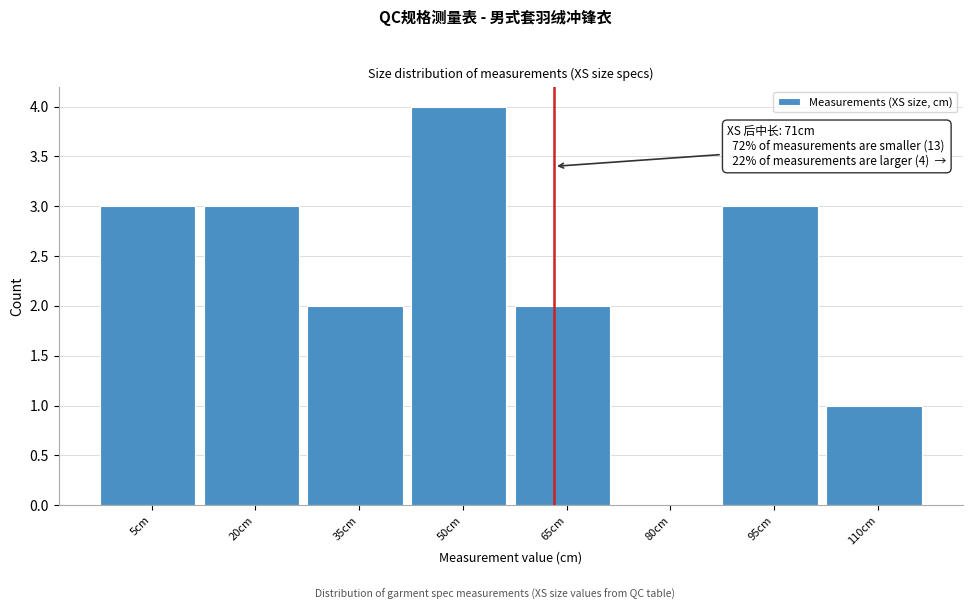

Reading left to right, transcribe all the data shown in this chart.

5cm=3	20cm=3	35cm=2	50cm=4	65cm=2	80cm=0	95cm=3	110cm=1